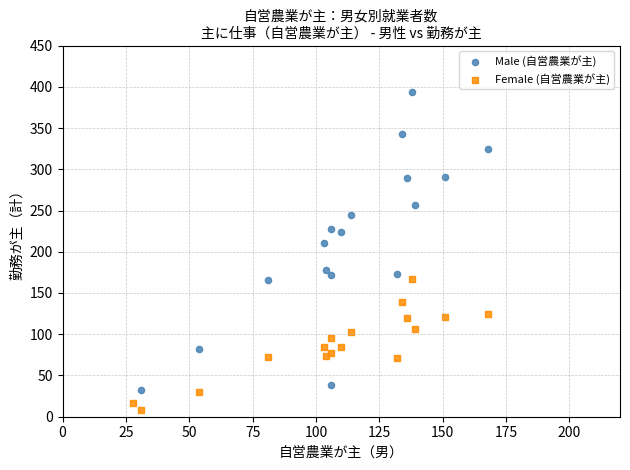

Which series has the largest Y range (max minus min)?

Male (自営農業が主)